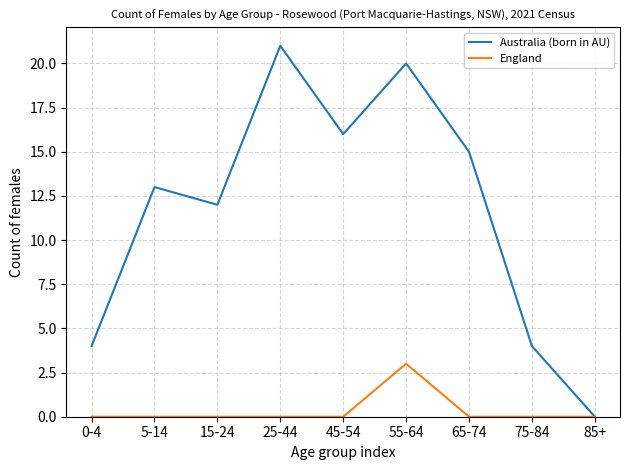

Reading right to left, transcribe all the data shown in this chart.

Australia (born in AU): 0	4	15	20	16	21	12	13	4
England: 0	0	0	3	0	0	0	0	0